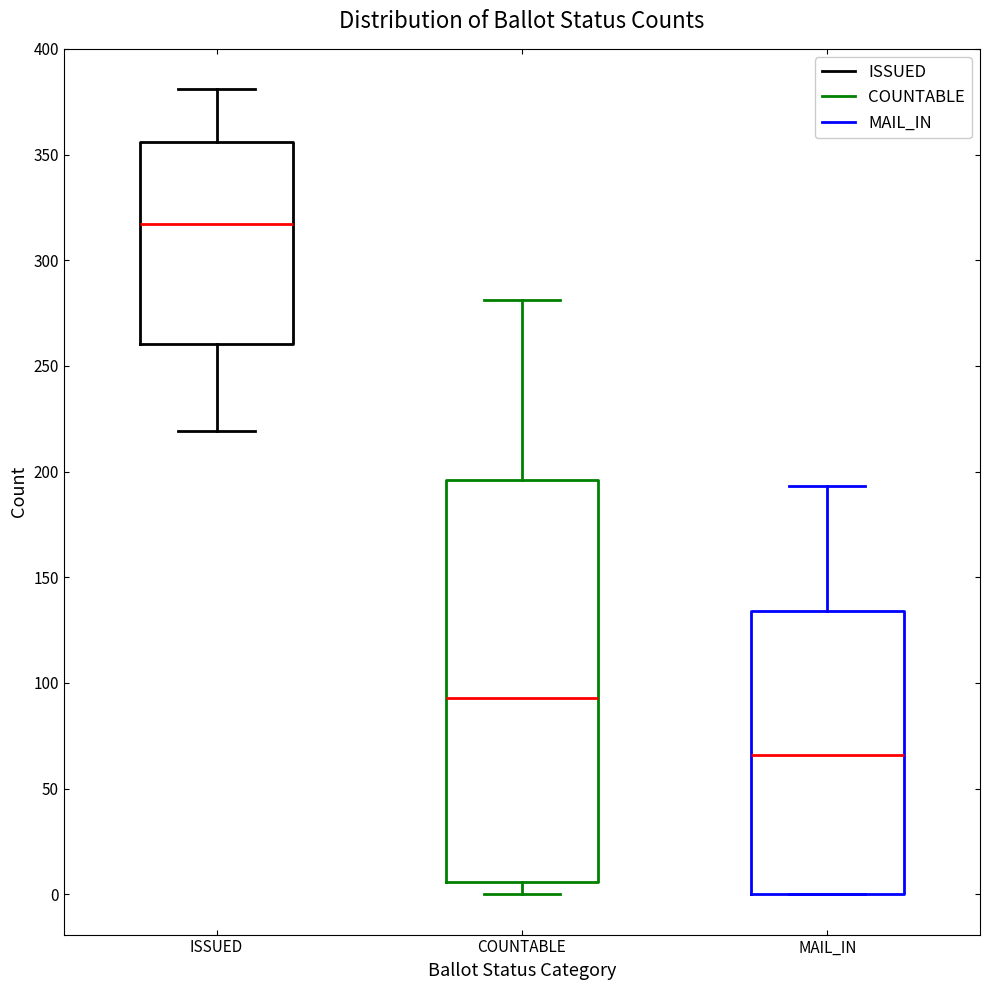

Where does the lower whisker of the box for ISSUED end on the y-axis? The values are not printed on the chart, so give them approximately, as read against the axis.

220